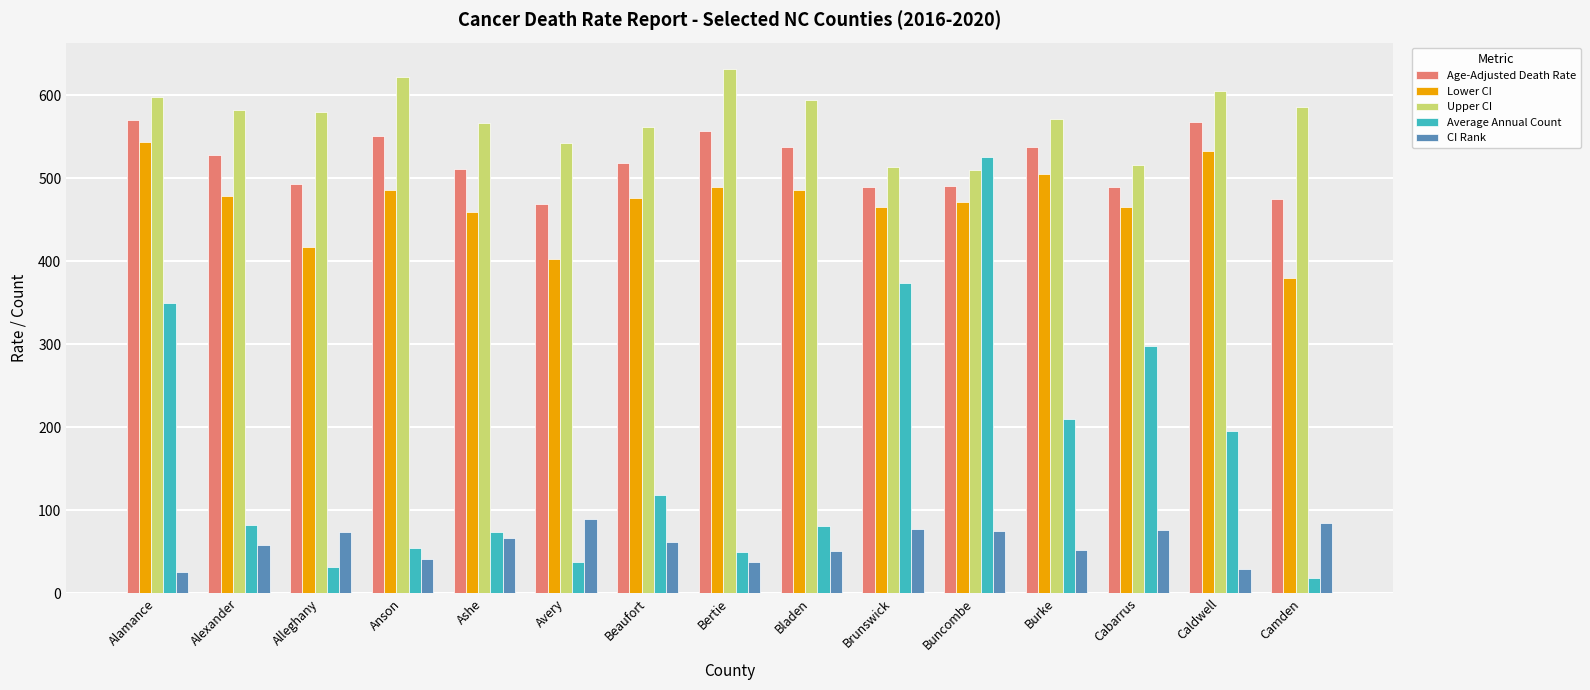

What are all the series names shown in the legend?

Age-Adjusted Death Rate, Lower CI, Upper CI, Average Annual Count, CI Rank